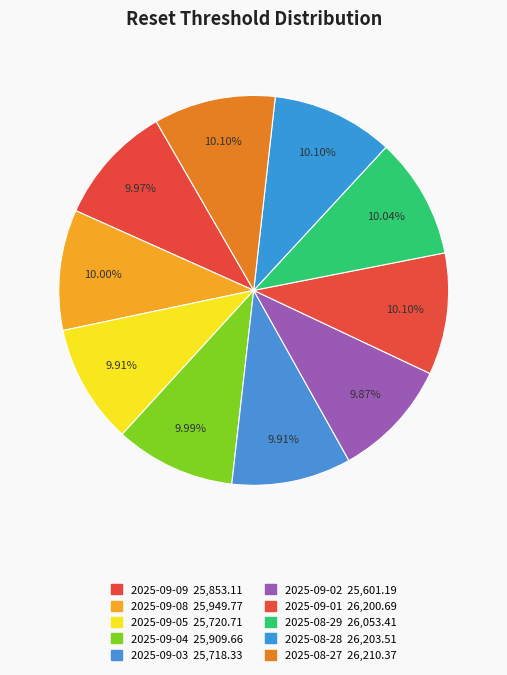

Does 2025-08-29 account for over 50% of the chart?

No